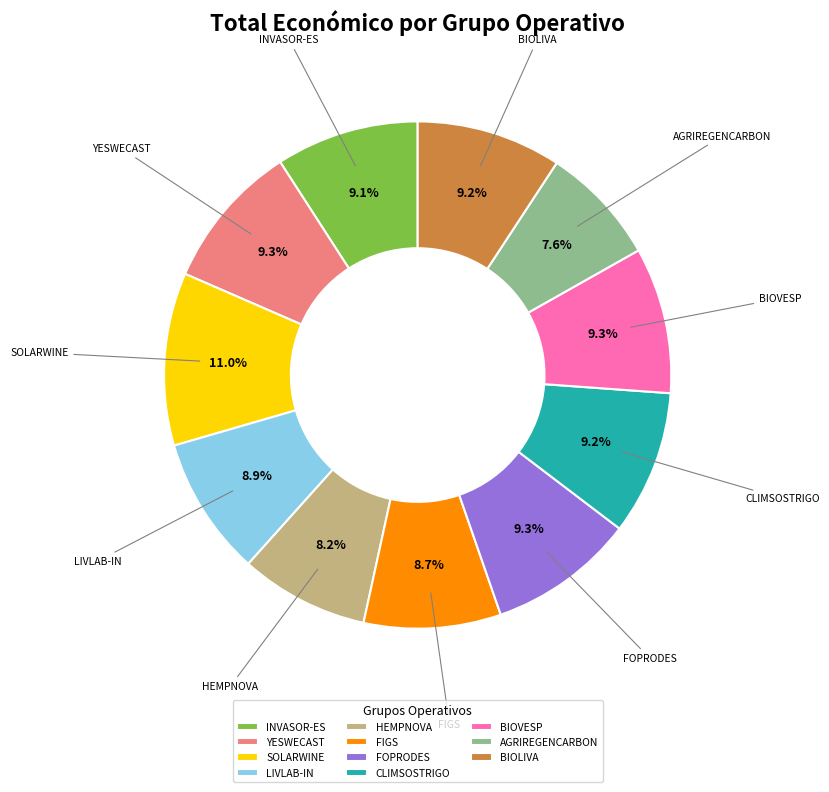

Which category has the smallest portion of the pie?

AGRIREGENCARBON